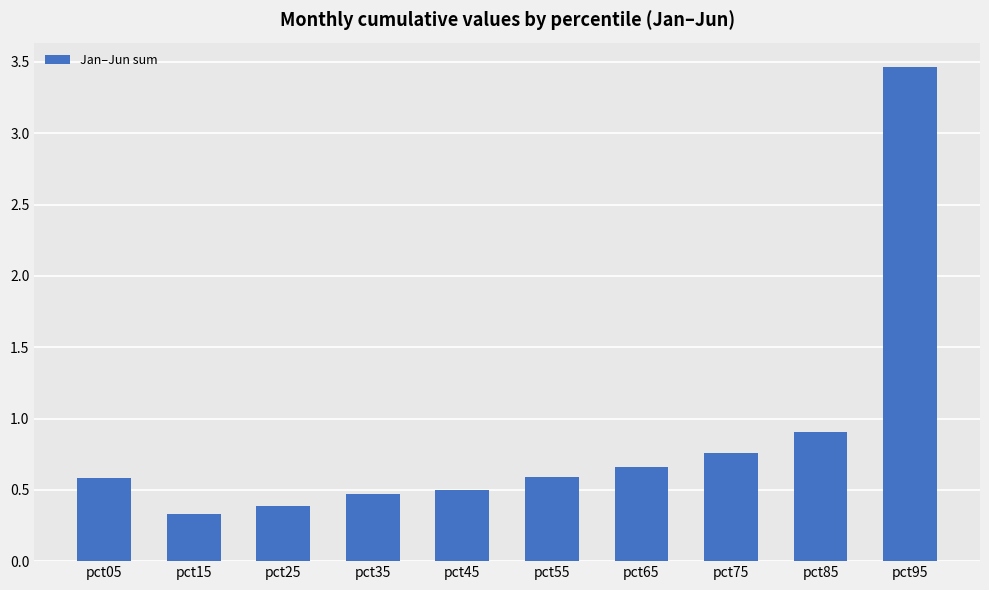

How many series are shown in this chart?

1